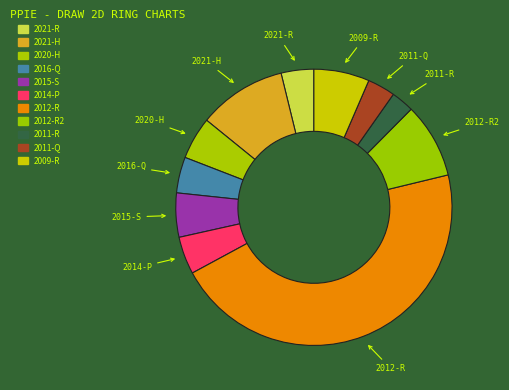

Between 2014-P and 2015-S, which is larger?

2015-S